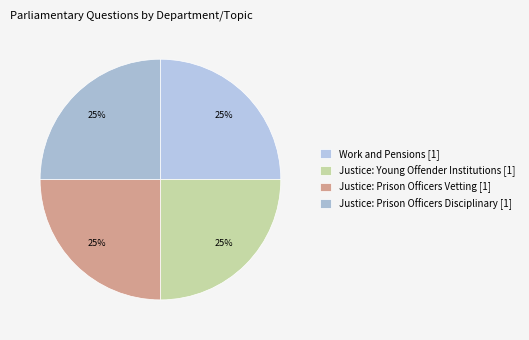

Does any single category account for the majority?

No